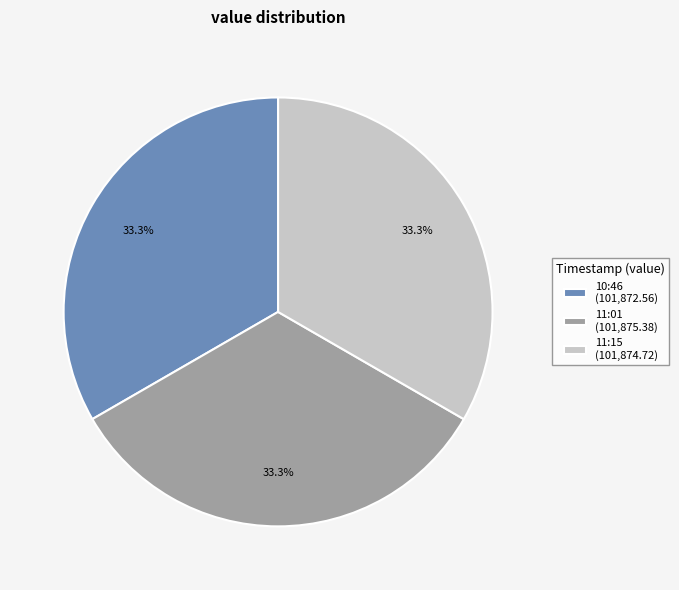

What is the ratio of the value at 11:15 (101,874.72) to the value at 11:01 (101,875.38)?

1.0